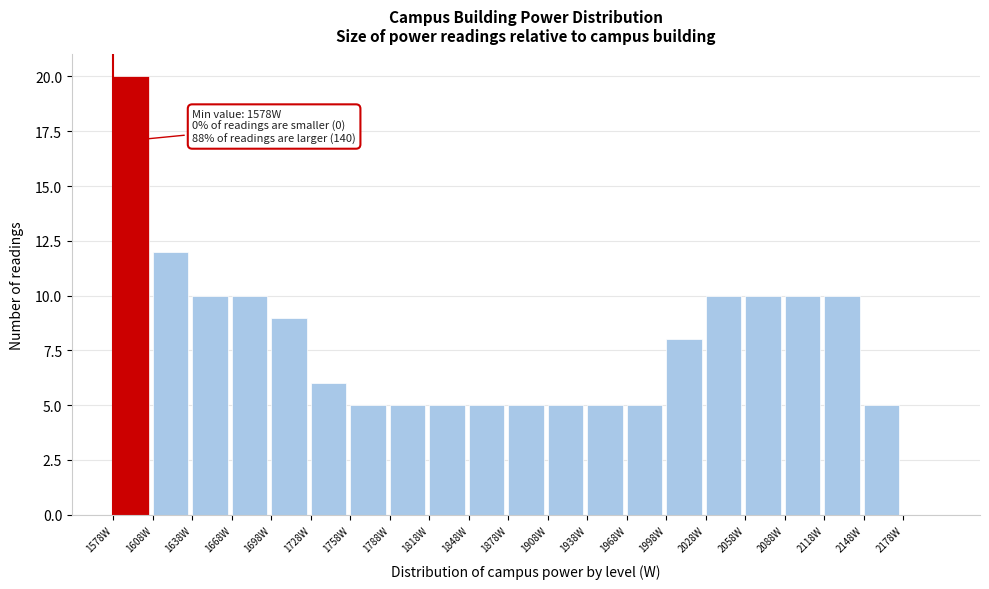

Over which range of the x-axis is the bar tallest?

1578 to 1608